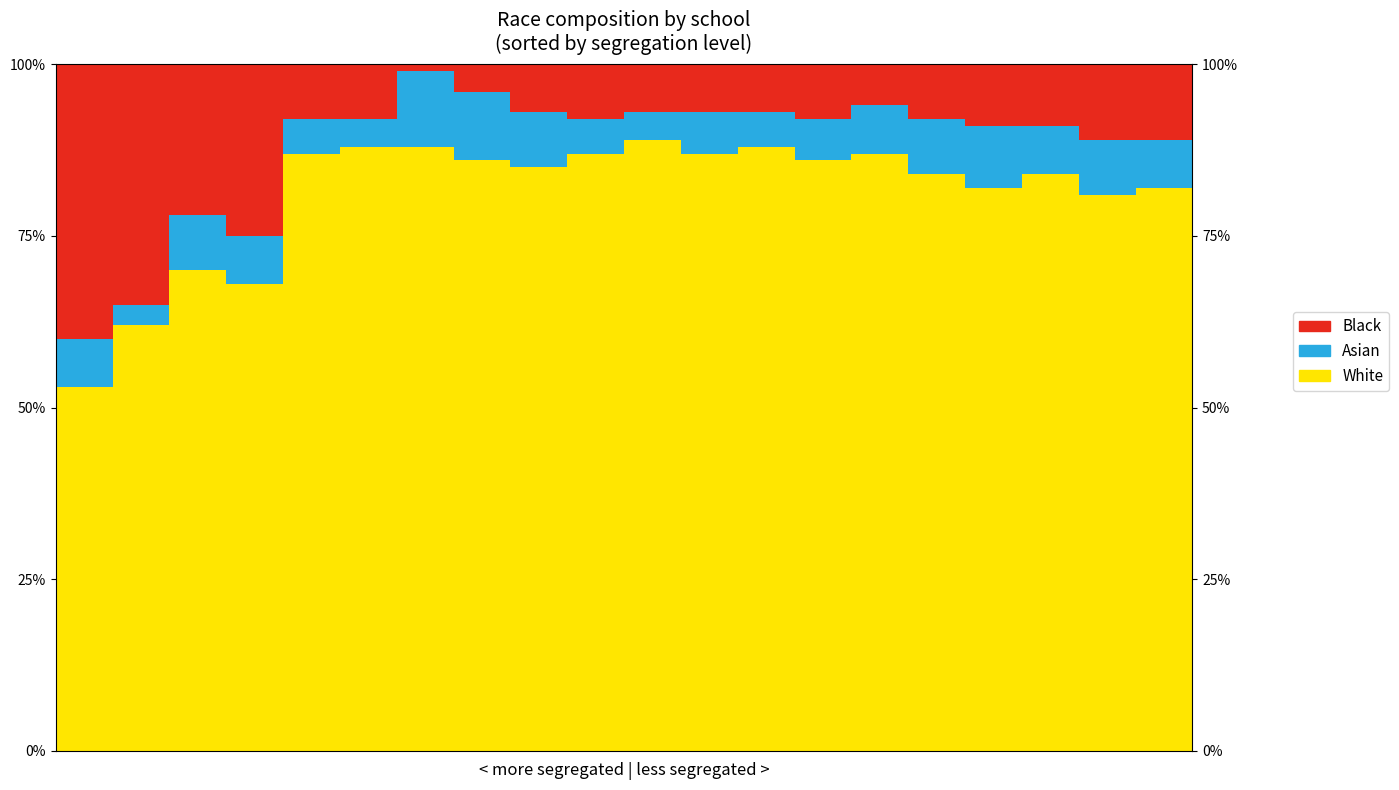

Which series has the largest range (max minus min)?

Black